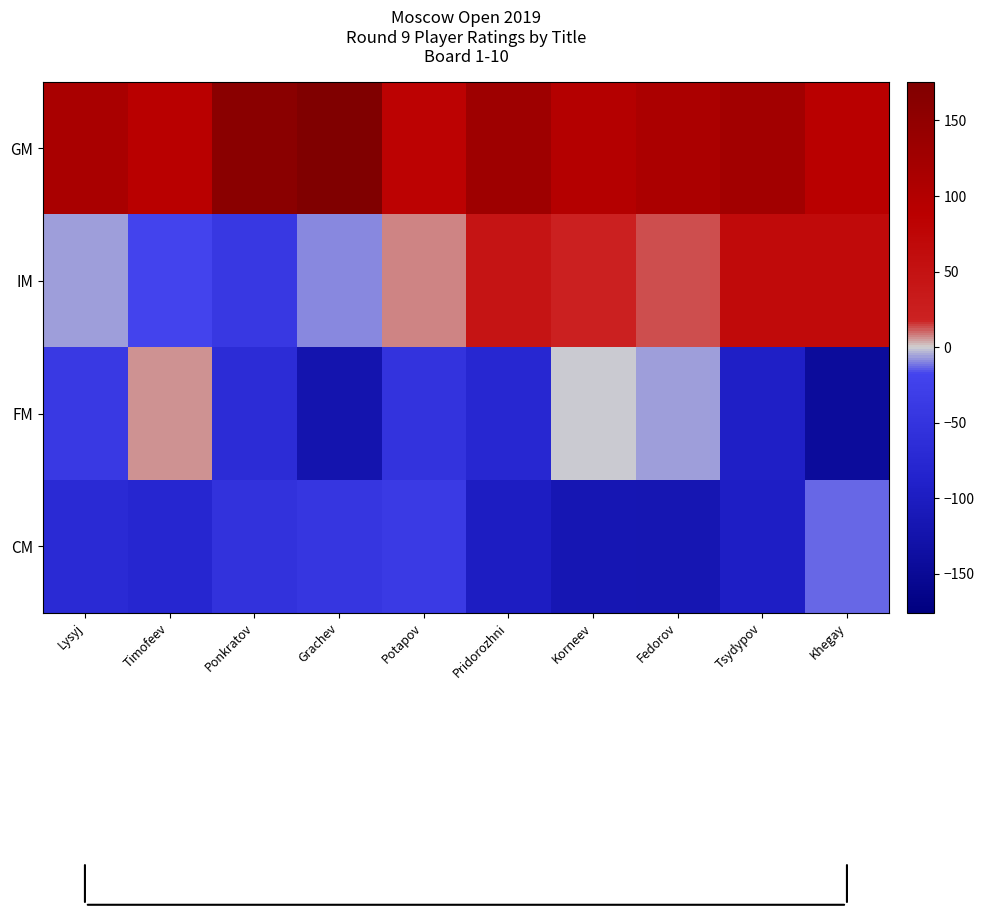

At how many categories does at least one series exceed 93?

7